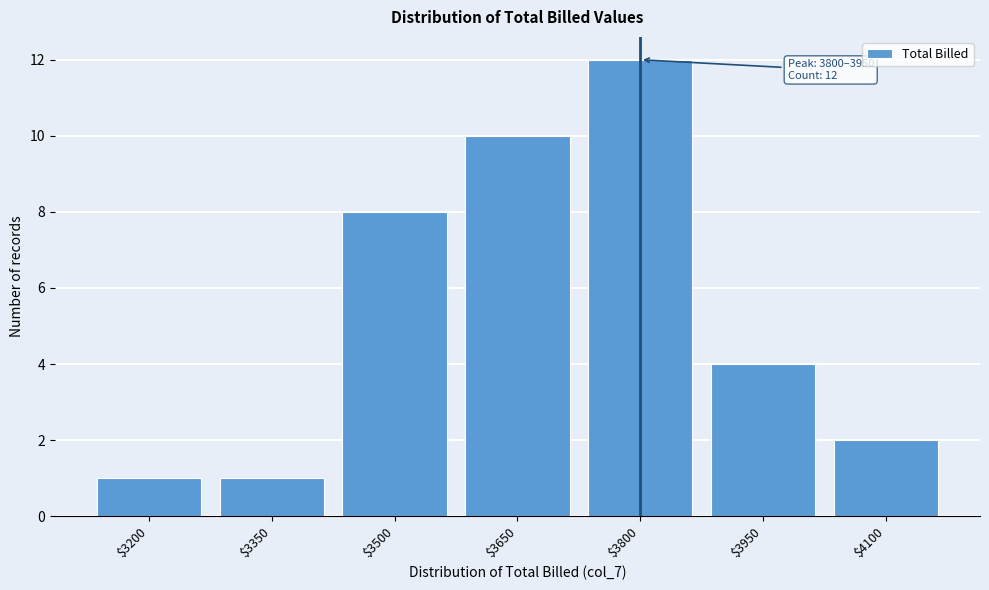

Reading right to left, list all the values displayed in this chart.

2	4	12	10	8	1	1